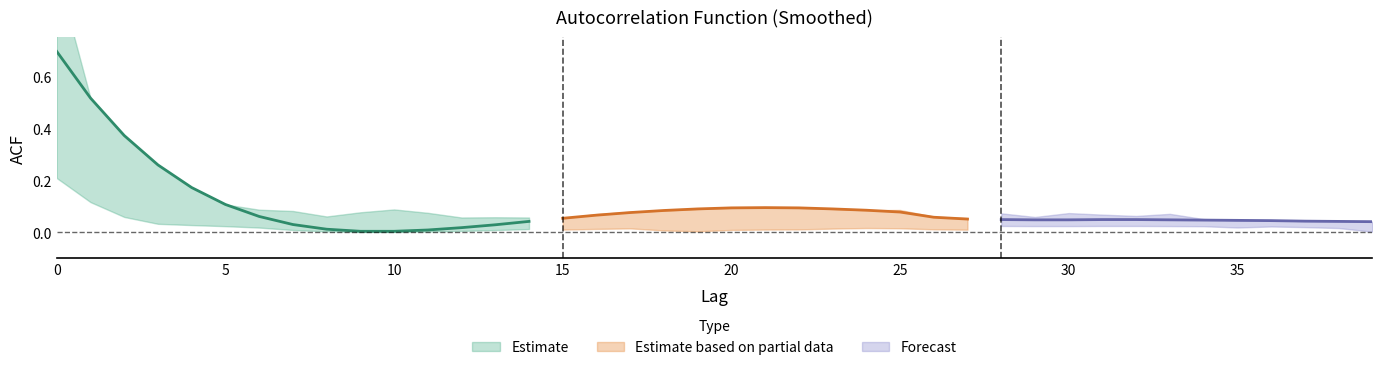

What is the sum of the acf_shown values at 5 and 27?

0.1